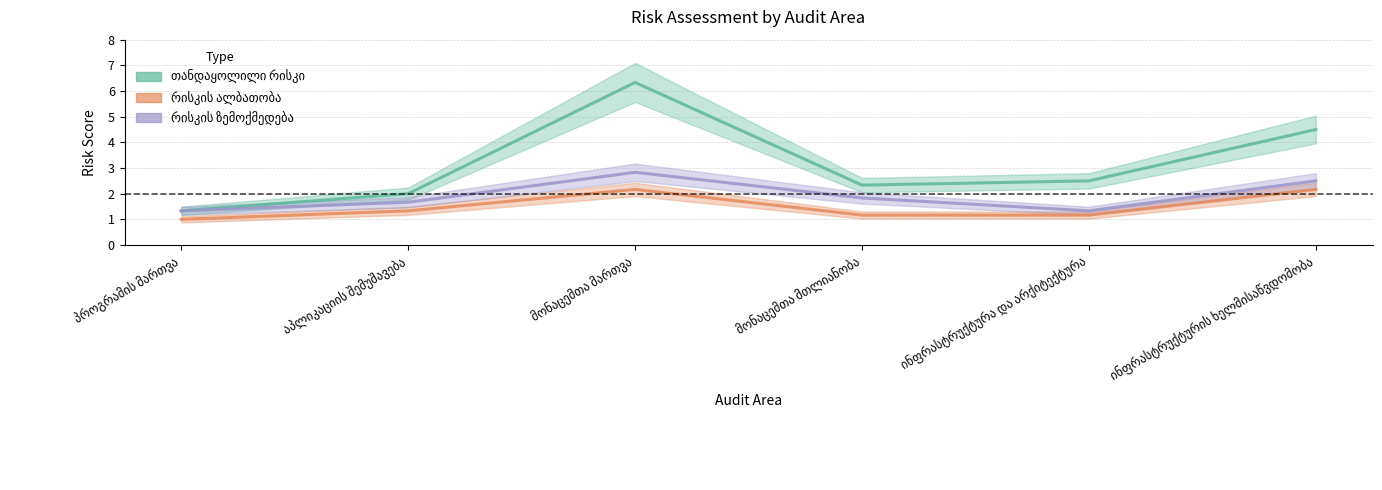

How many lines are shown in the chart?

3